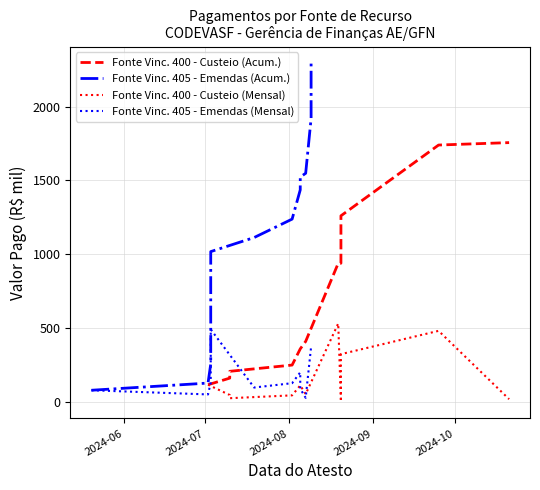

How many data points in Fonte Vinc. 405 - Emendas (Acum.) are above 1238?

6